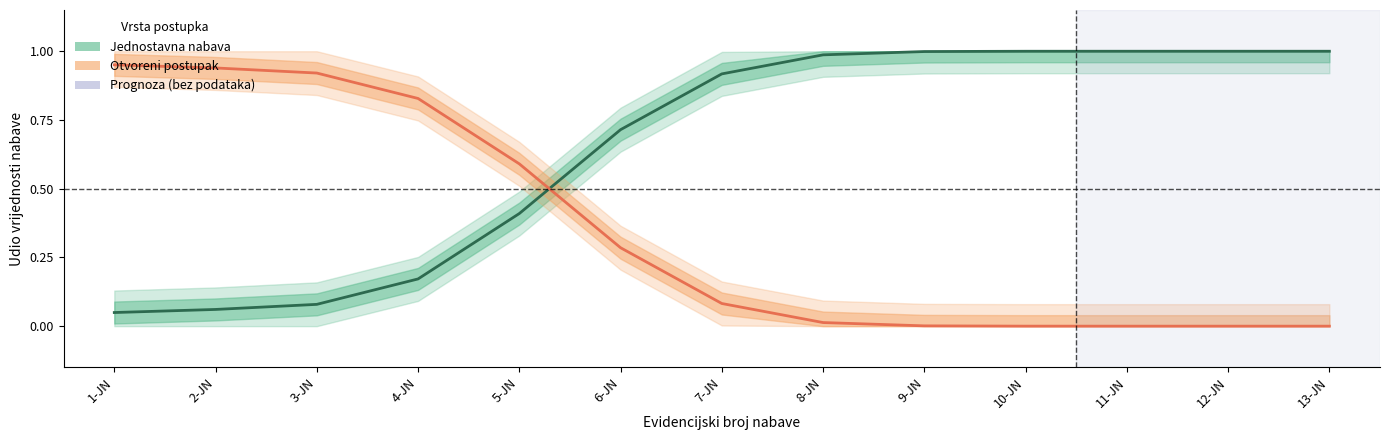

What is the average value of the Otvoreni postupak series?

0.4